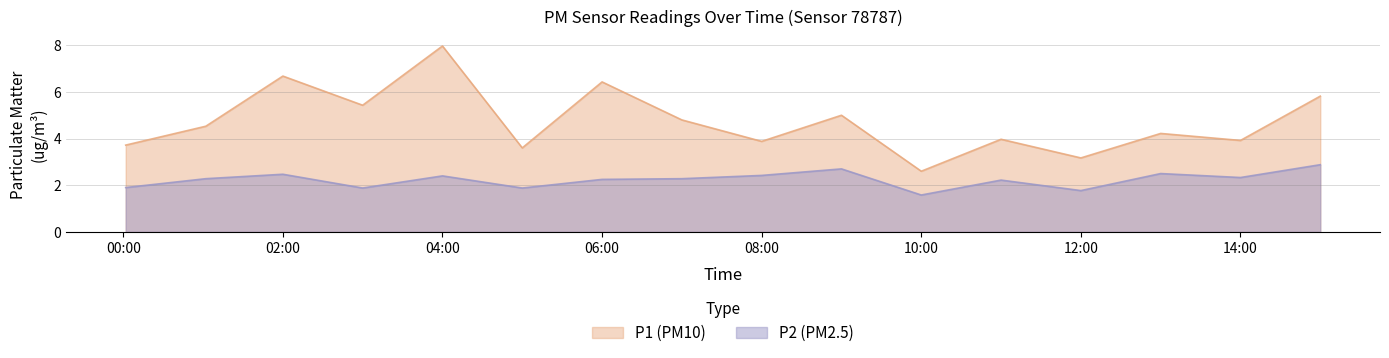

True or false: P1 and P2 cross at least once.

False